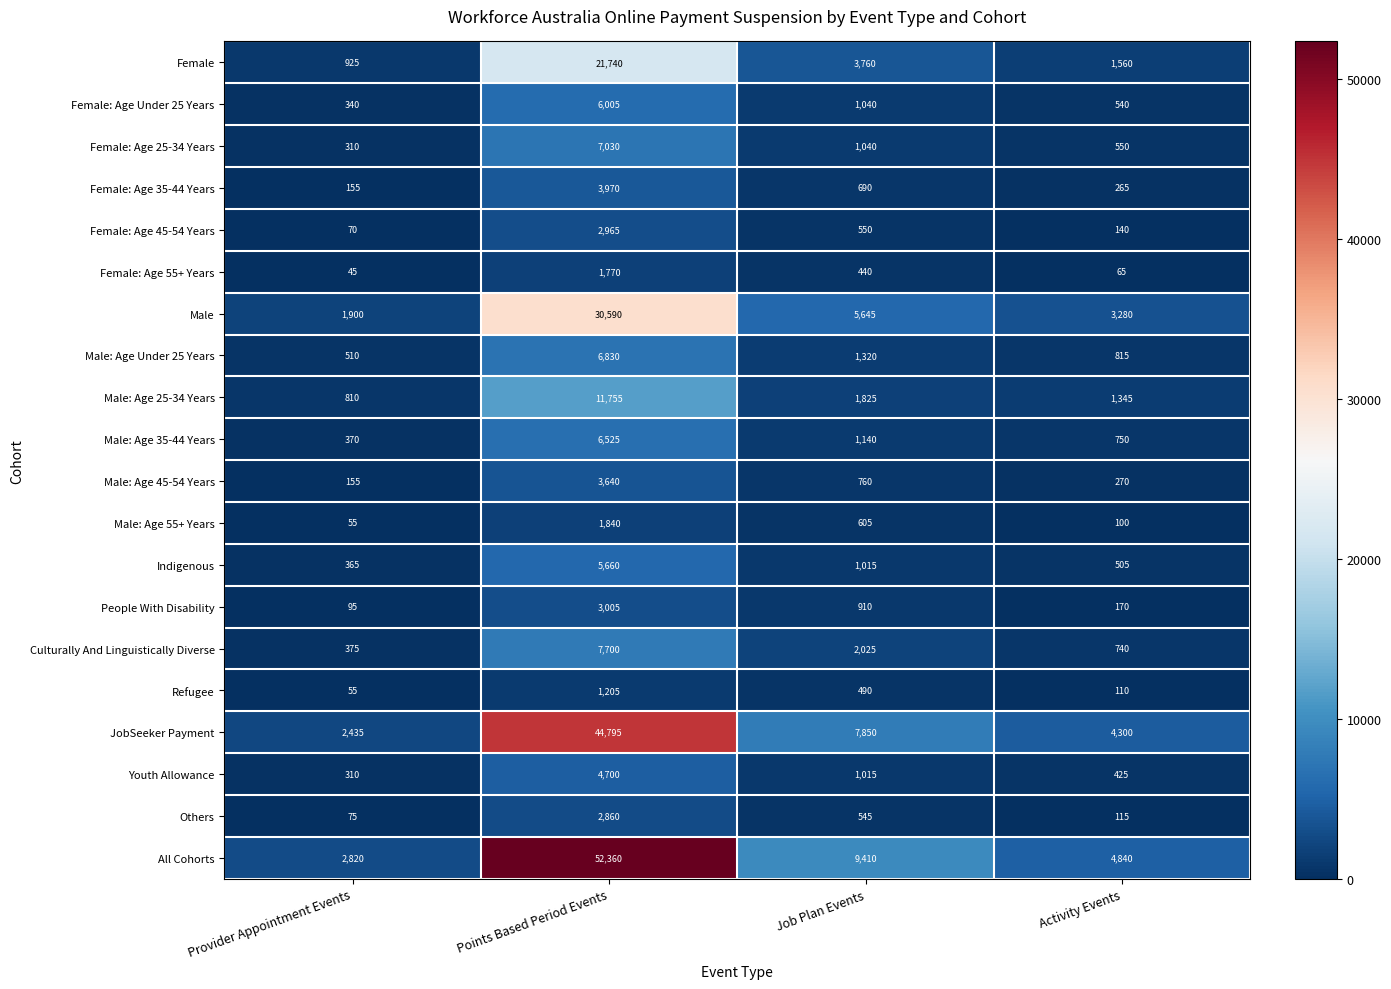

Which label corresponds to the smallest value in the chart?

Provider Appointment Events